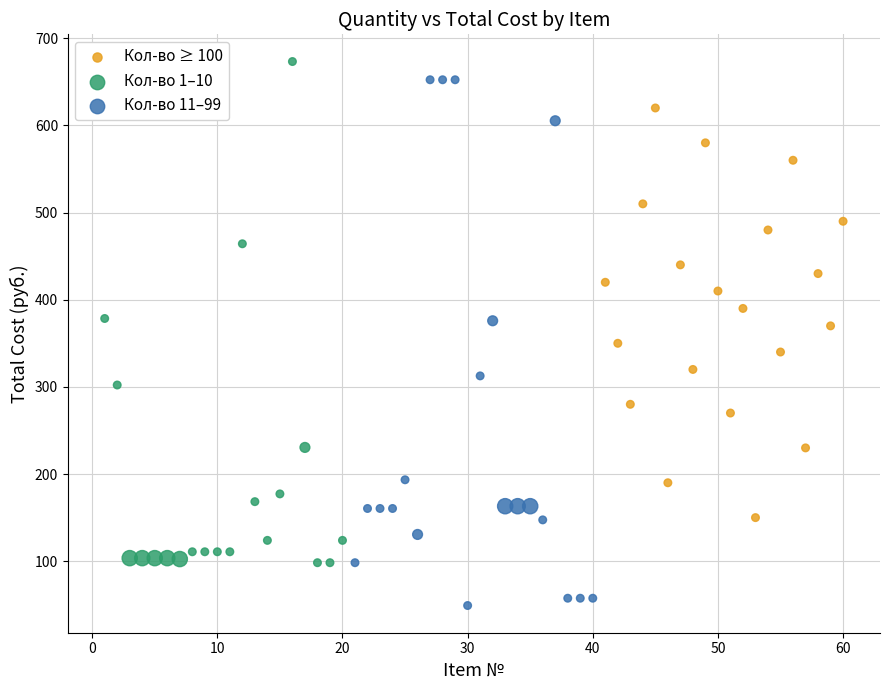

Which series reaches the minimum Y coordinate?

Кол-во 11–99